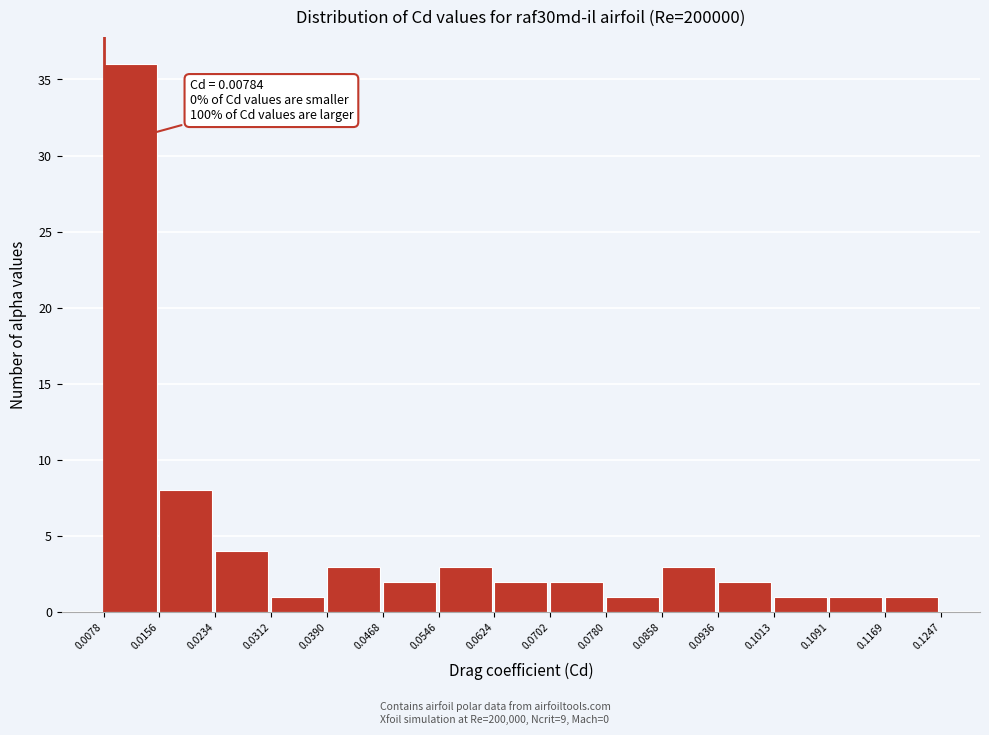

Over which range of the x-axis is the bar tallest?

0.0078 to 0.0156